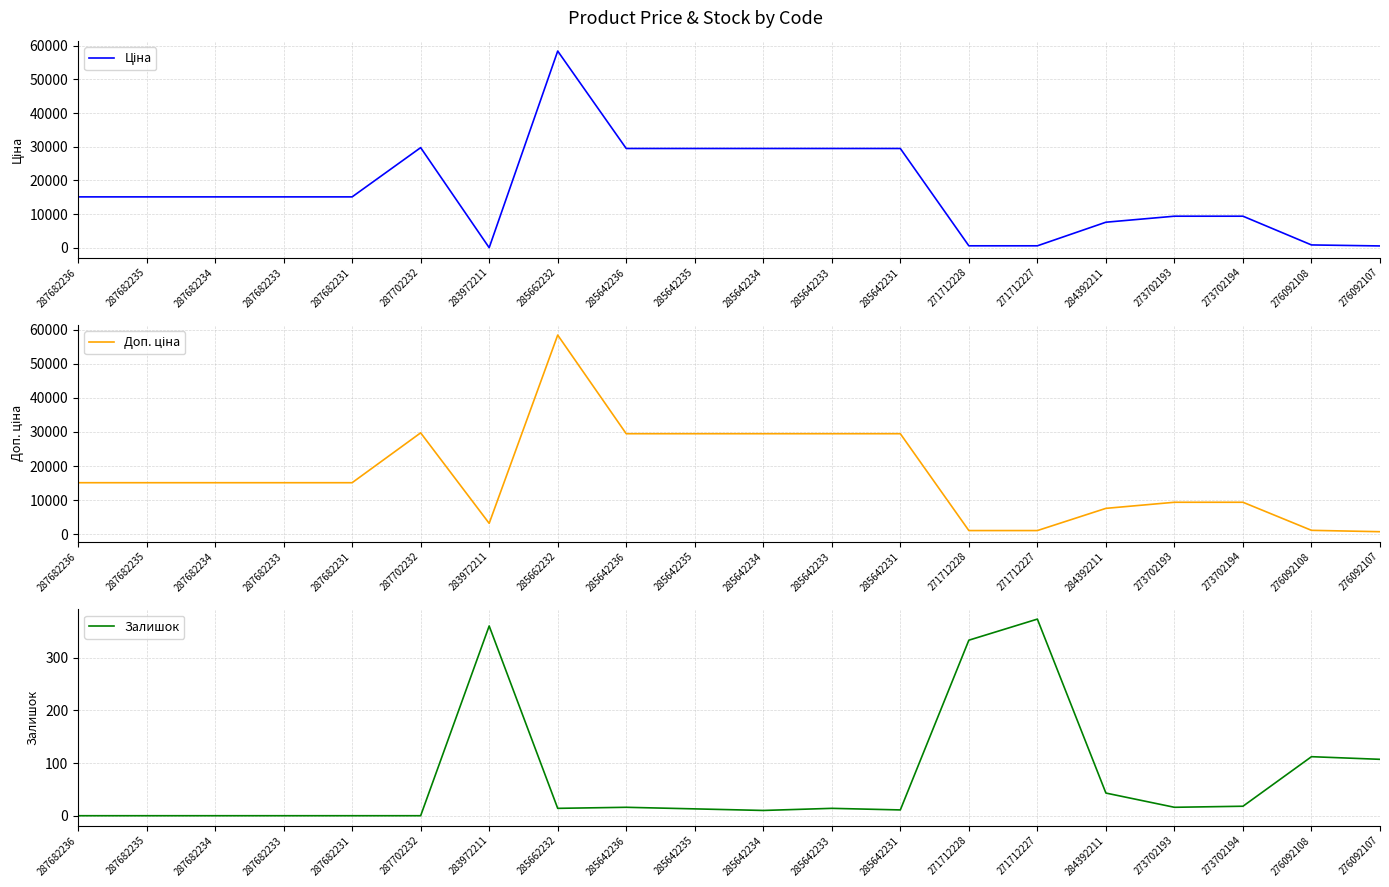

True or false: Доп. ціна and Ціна cross at least once.

False